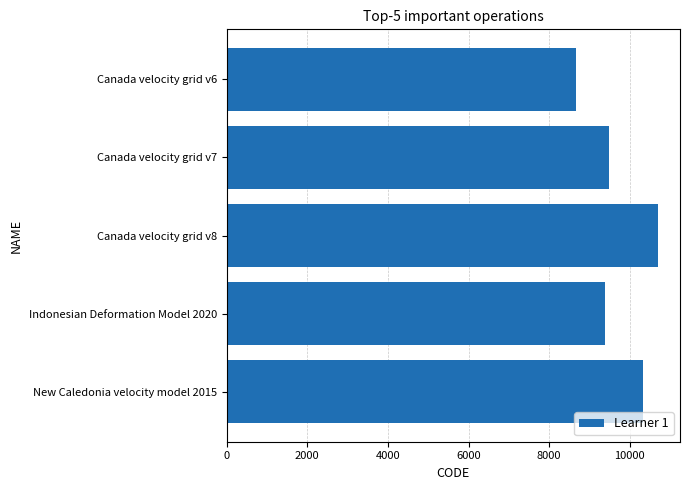

Reading top to bottom, list all the values displayed in this chart.

Canada velocity grid v6=8676	Canada velocity grid v7=9483	Canada velocity grid v8=10707	Indonesian Deformation Model 2020=9375	New Caledonia velocity model 2015=10323